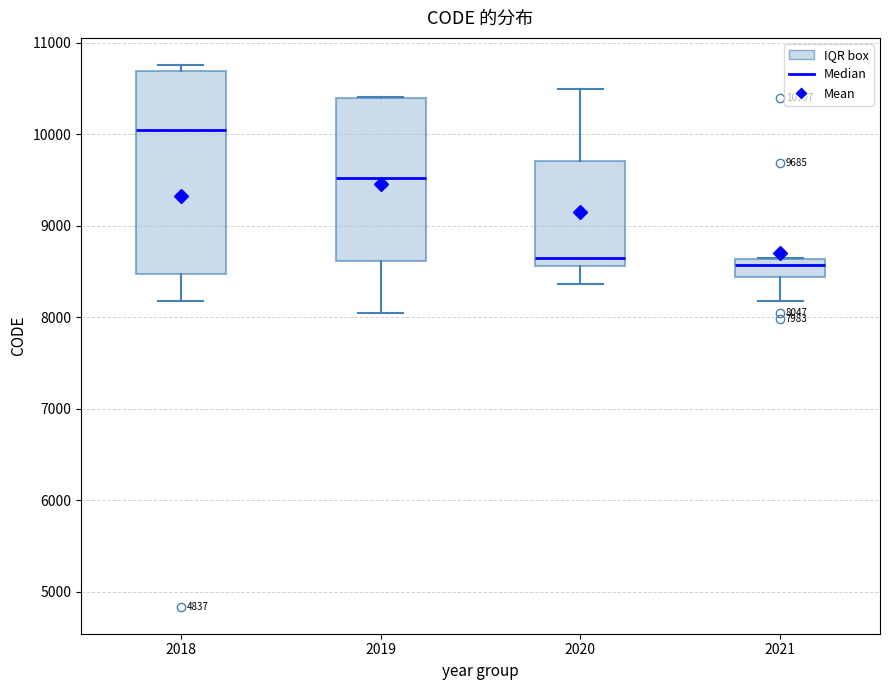

Comparing the boxes themselves (not the whiskers), which one is the tallest?

2018